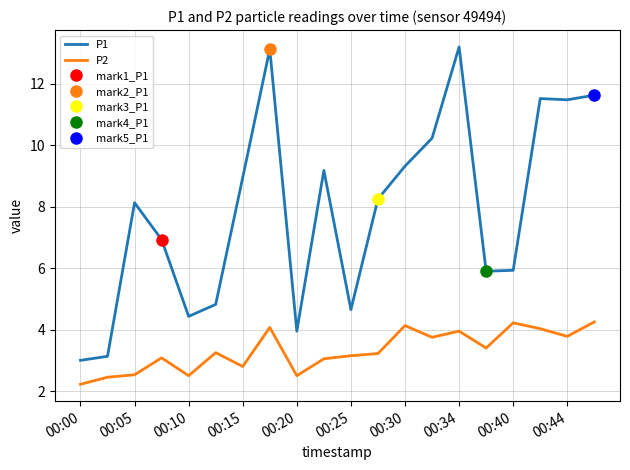

True or false: P2 and P1 cross at least once.

False